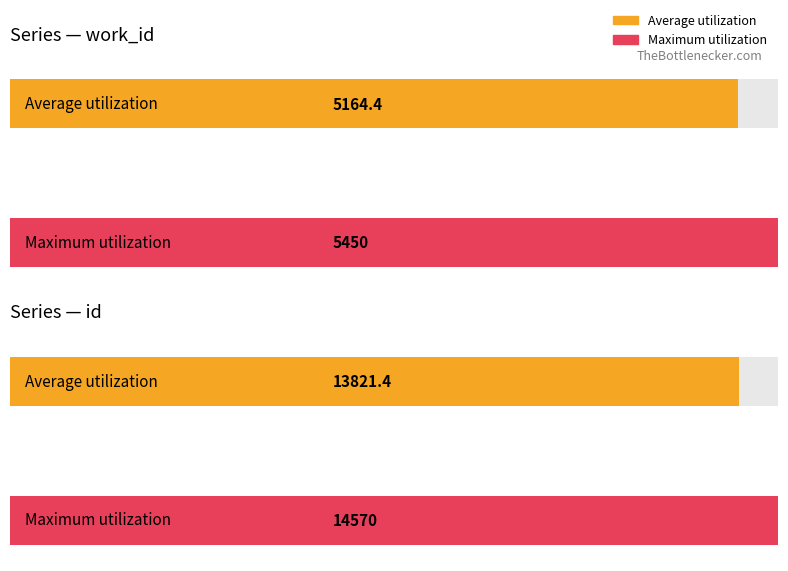

What is the average value of the work_id series?

5164